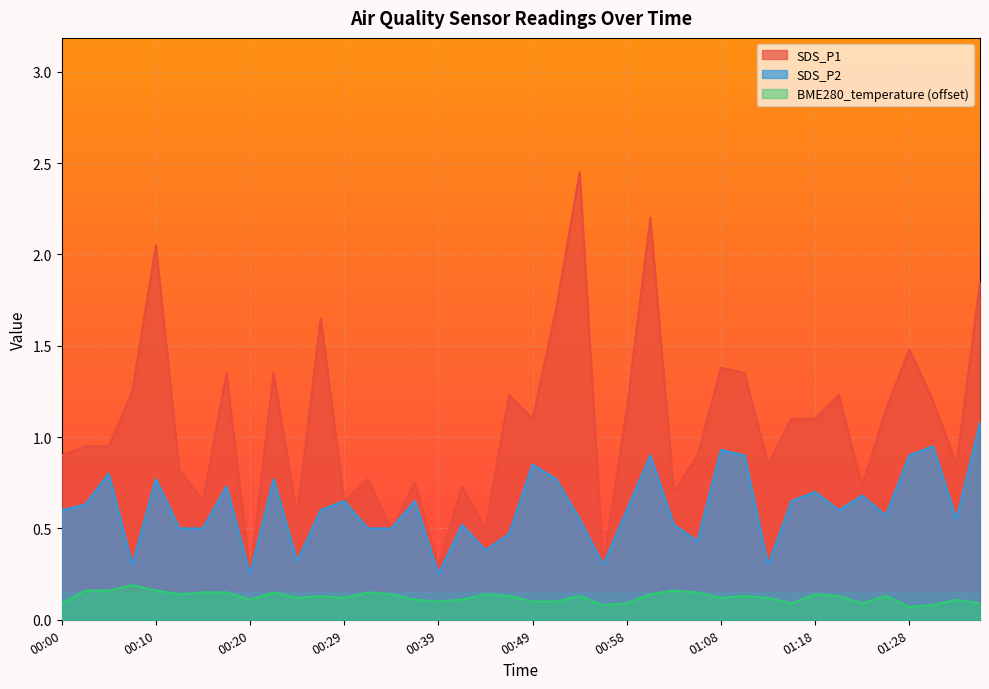

How many interior local peaks does the BME280_temperature series have?

11